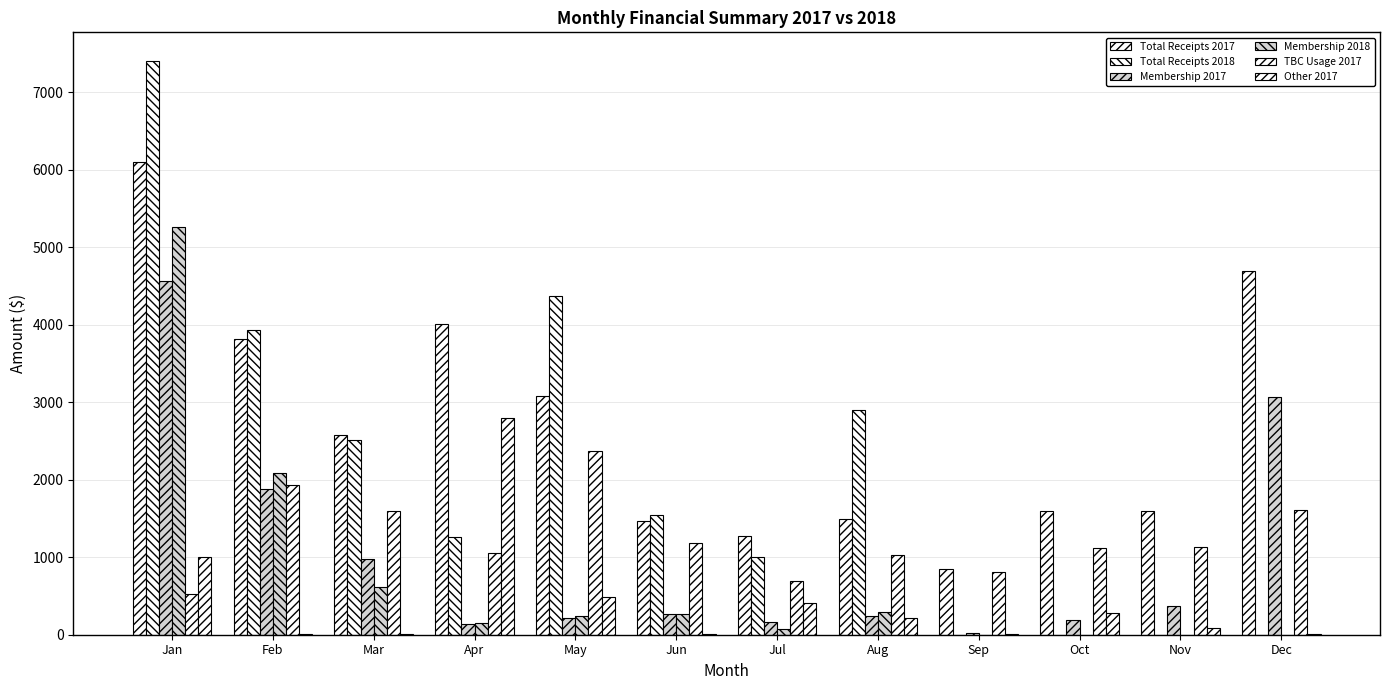

What is the difference between the maximum and minimum values in the TBC Usage 2017 series?

1842.0